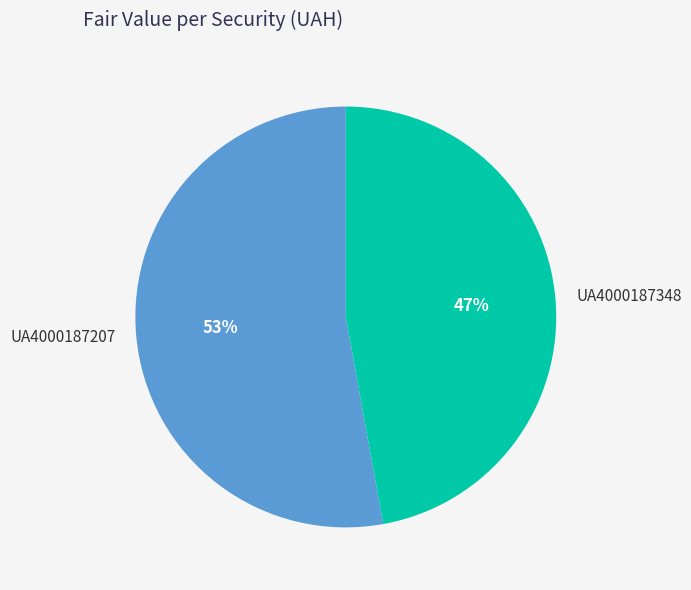

Which category accounts for the majority?

UA4000187207